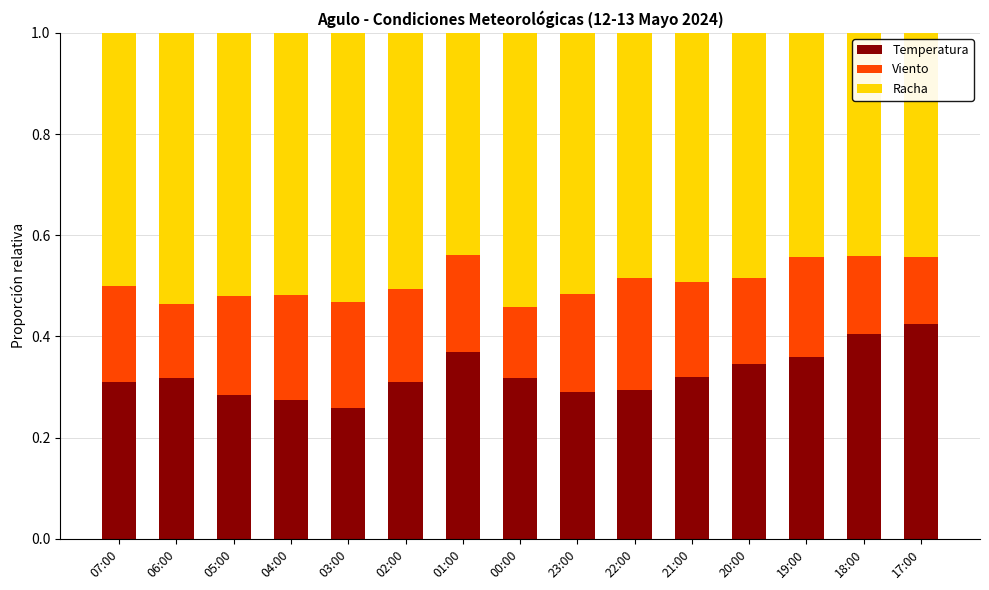

The value of Temperatura at 18:00 is 0.4. True or false?

True